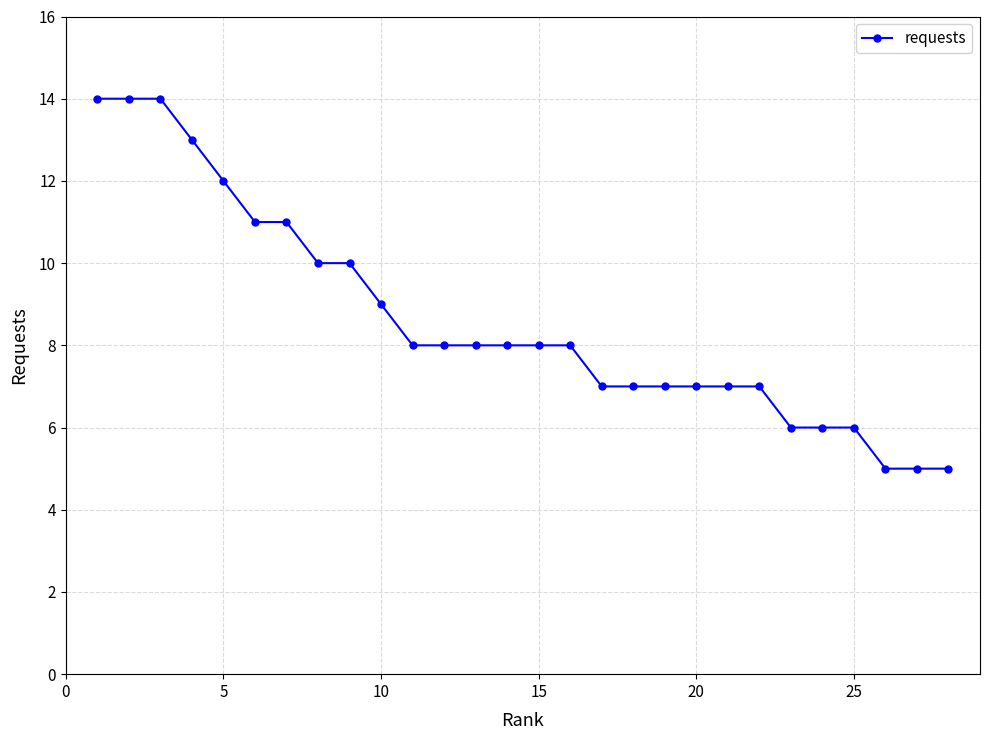

What is the minimum value shown in the chart?

5